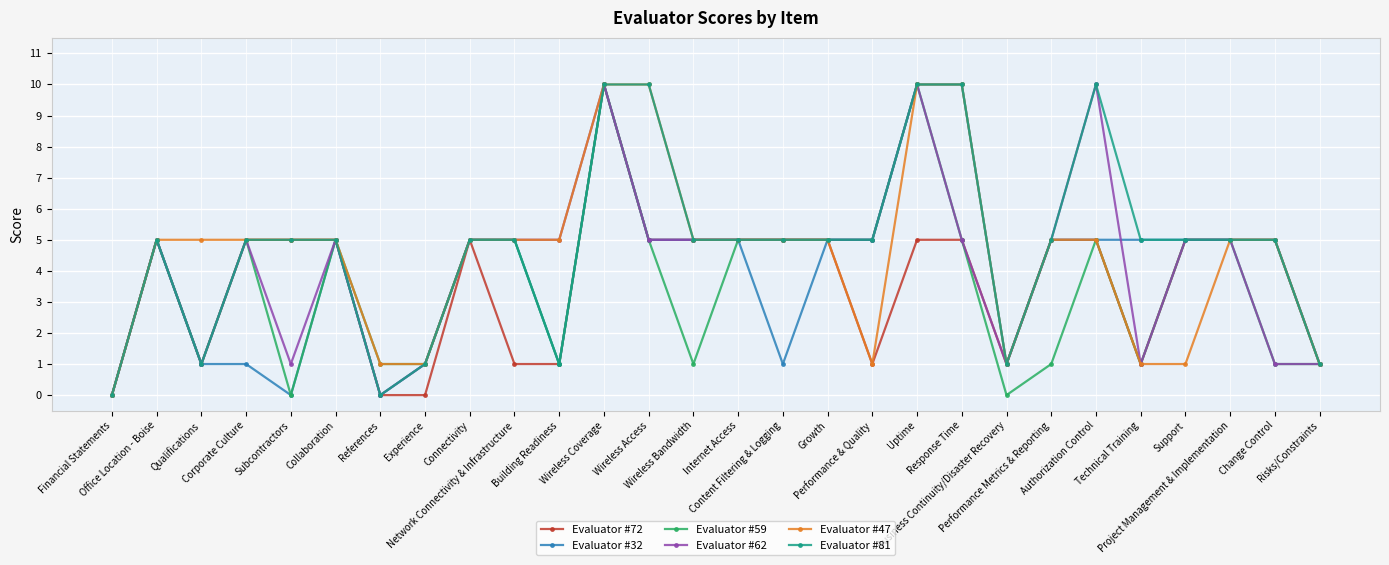

At how many categories does at least one series exceed 9?

5